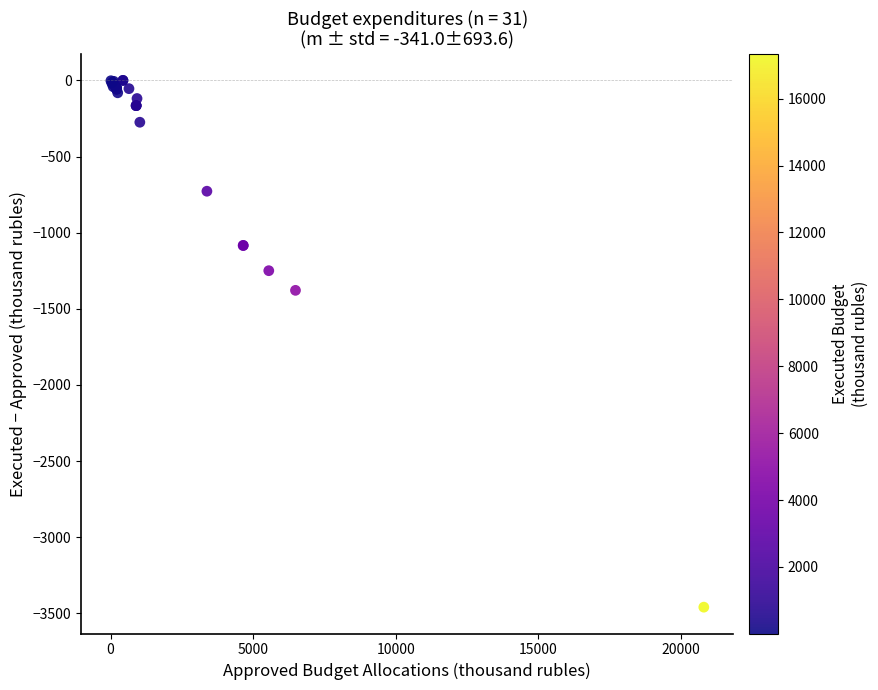

What Y value in the scatter plot is closest to -1729?

-1378.8